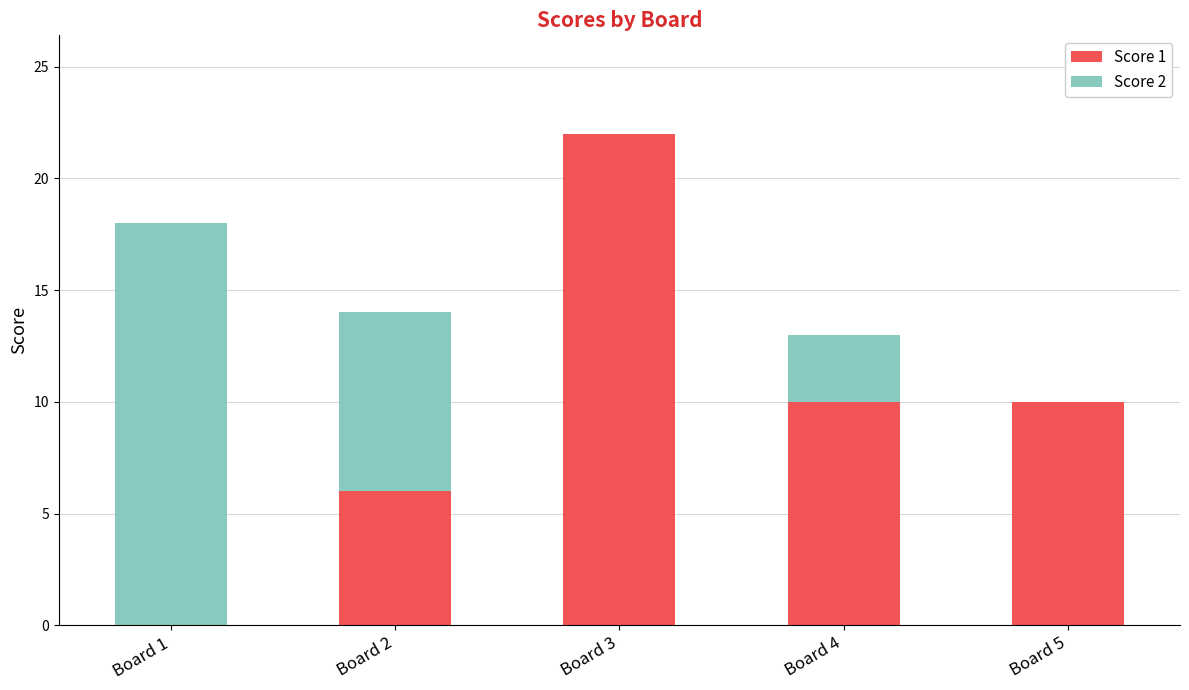

What is the sum of all Score 1 values?

48